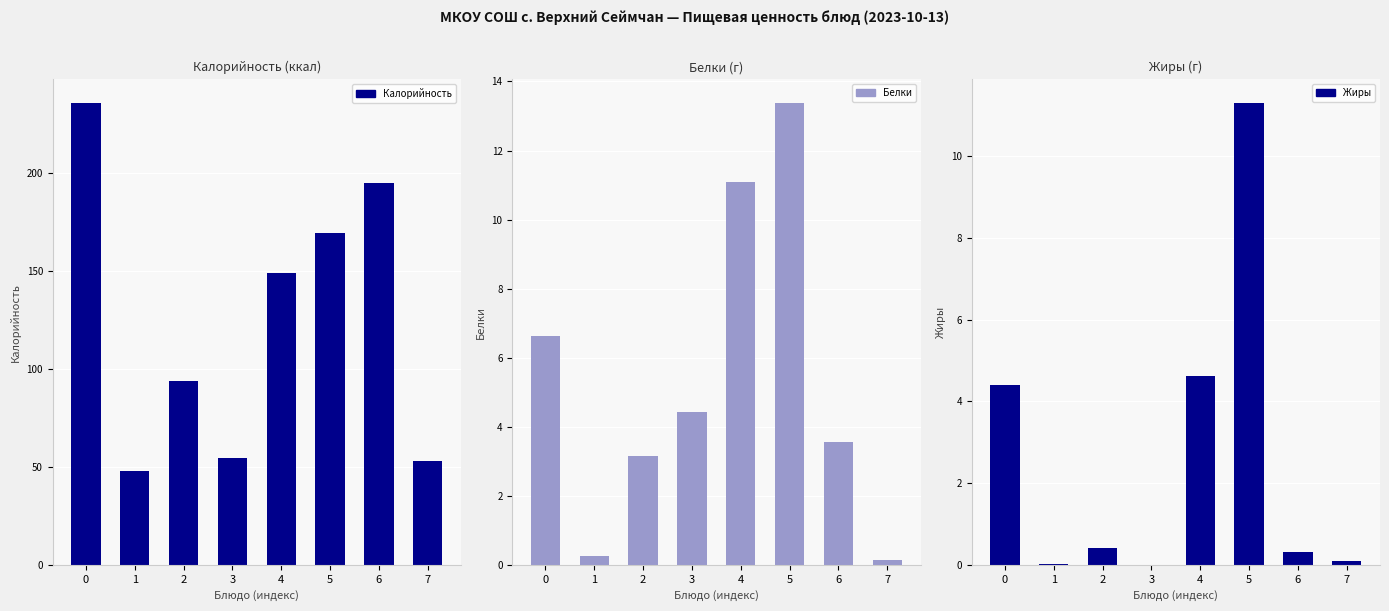

Is the value of Жиры at 0 greater than the value of Калорийность at 7?

No